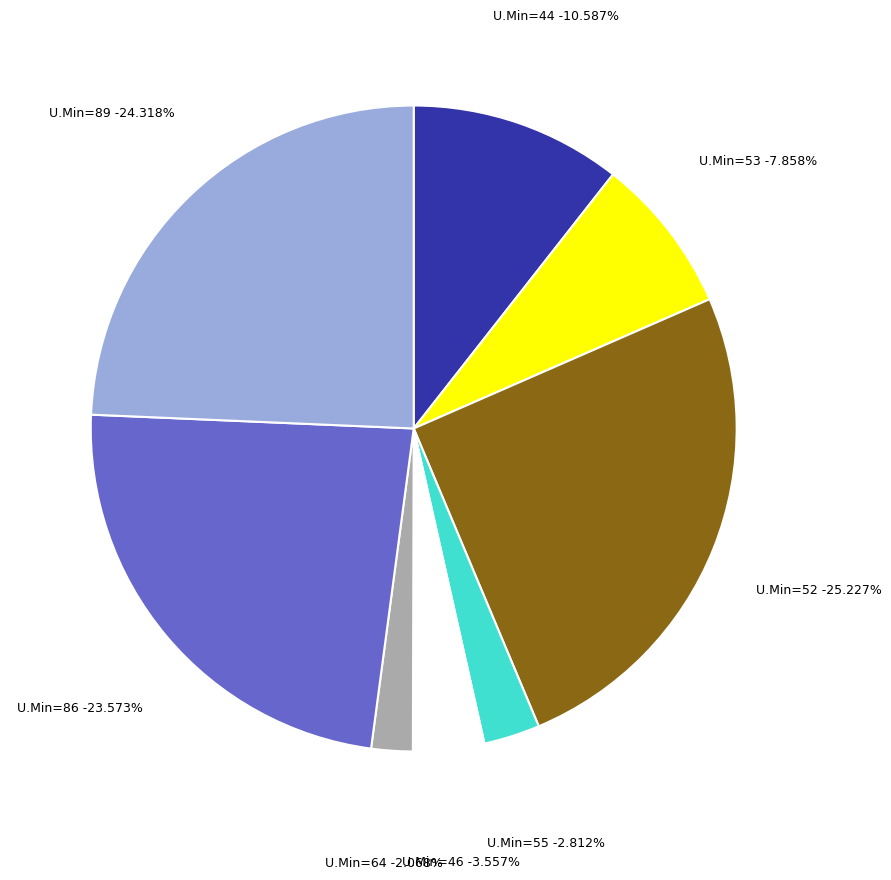

To the nearest percent, what is the average slice percentage?

12%